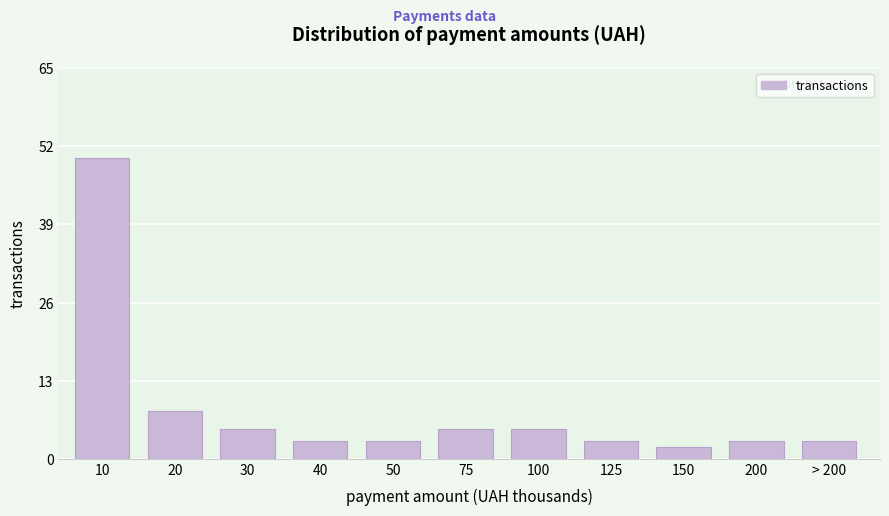

Reading right to left, what are all the values shown in this chart?

3	3	2	3	5	5	3	3	5	8	50